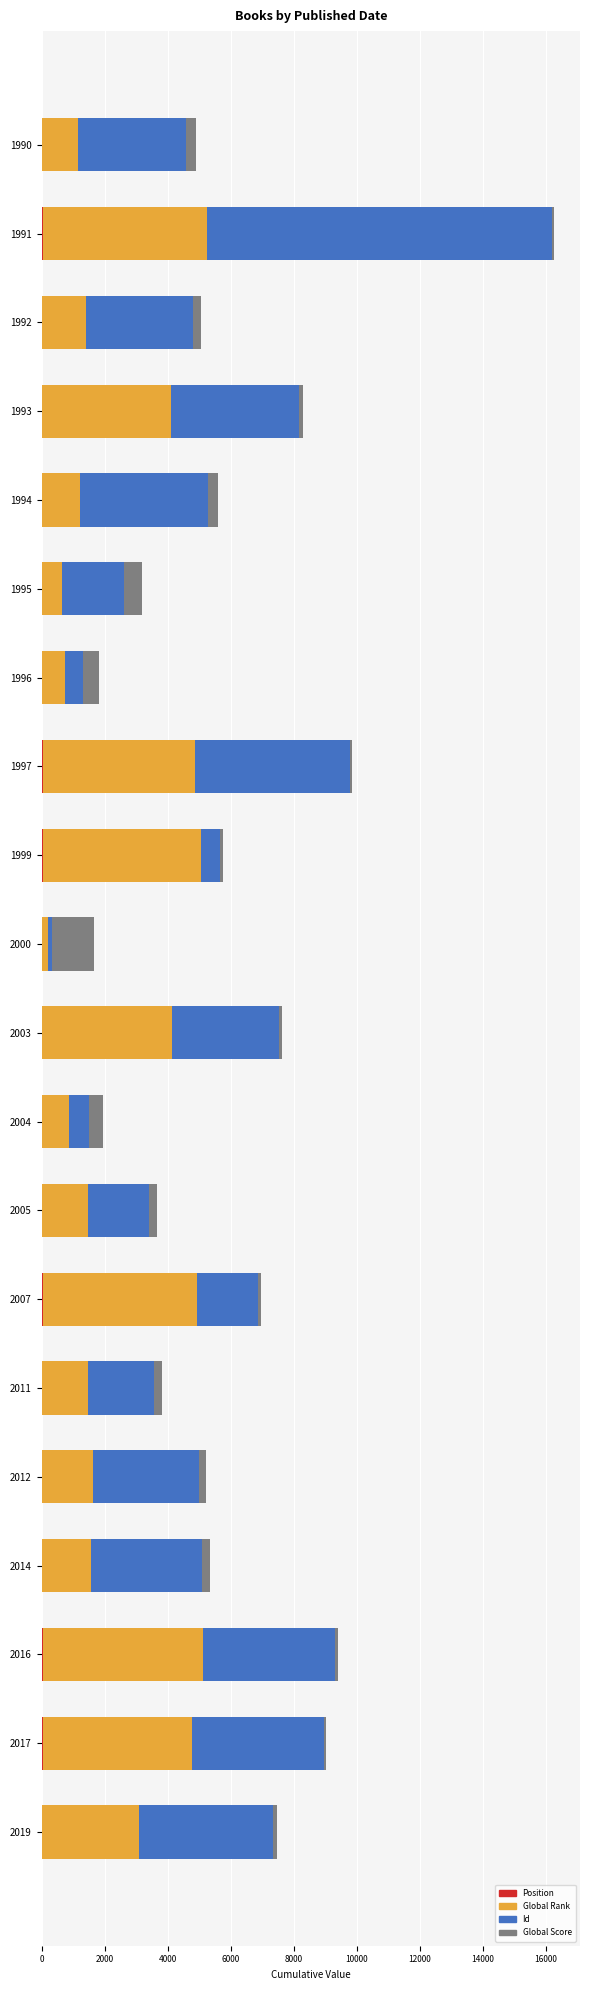

At which category is the sum across all series the highest?

1991